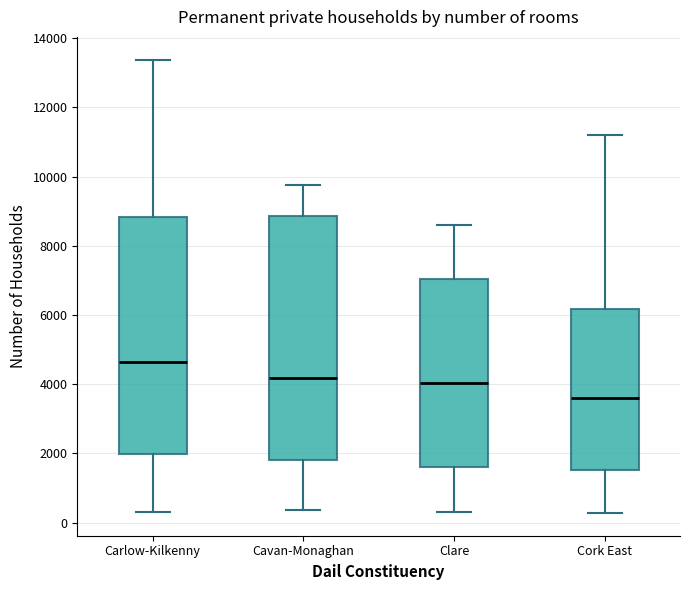

Where does the median line of the box for Carlow-Kilkenny sit on the y-axis? The values are not printed on the chart, so give them approximately, as read against the axis.

4600